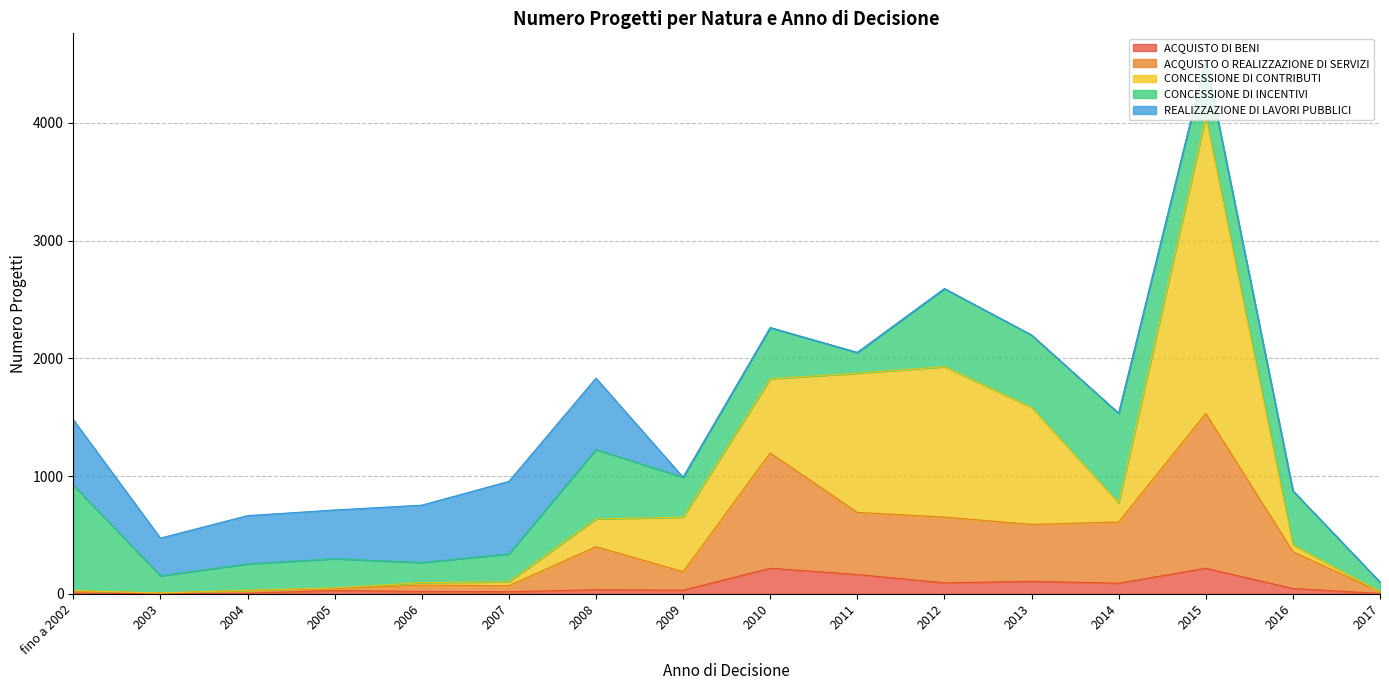

What is the sum of all CONCESSIONE DI INCENTIVI values?

6521